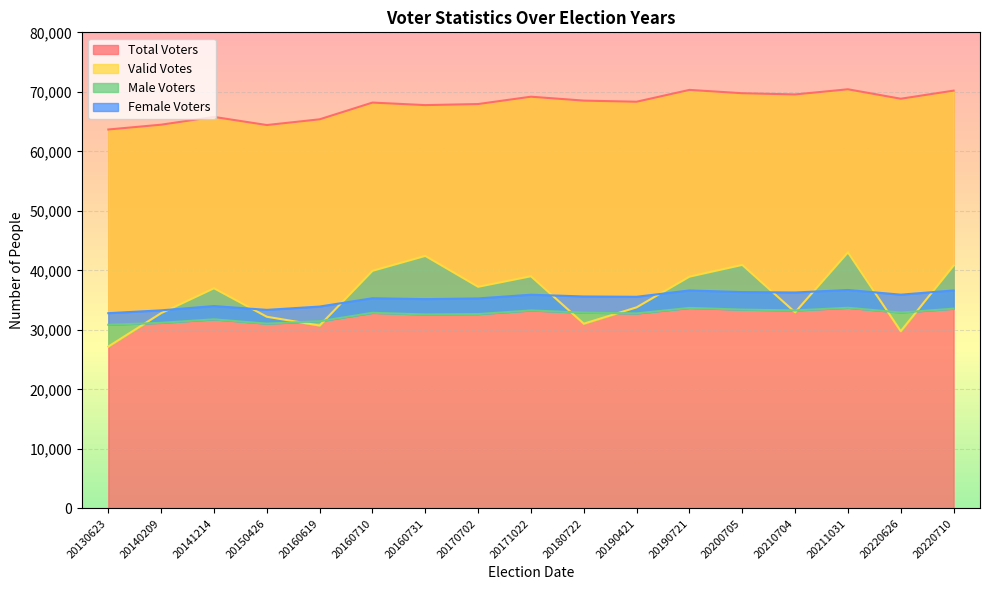

True or false: Total Voters and Valid Votes intersect in this chart.

False